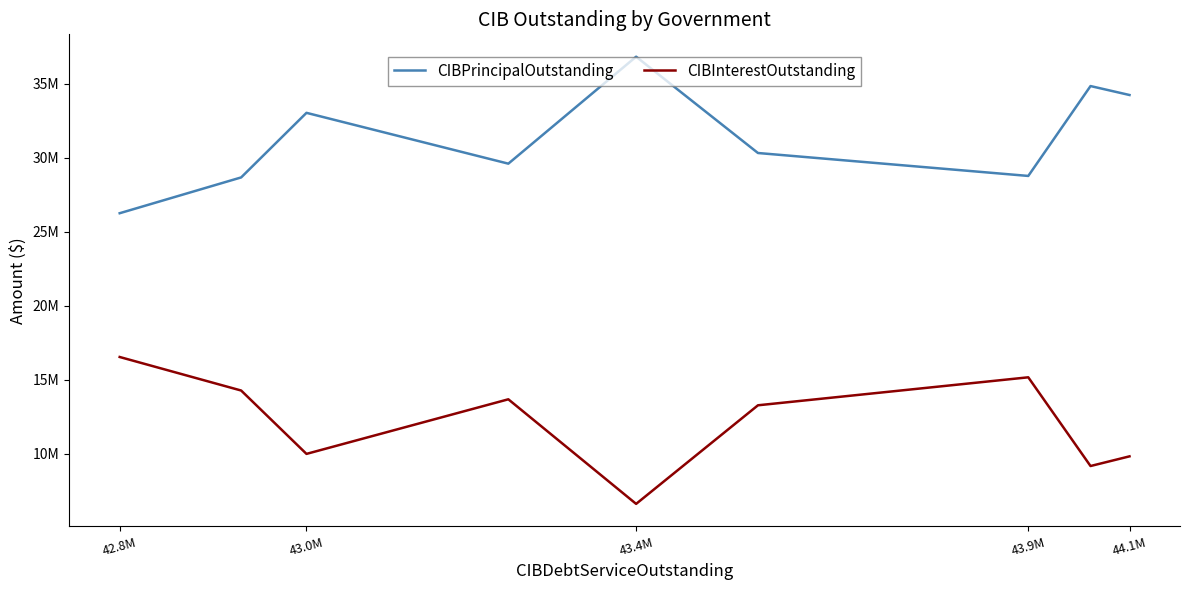

What is the total value across all series at 44.1M?

44057032.6